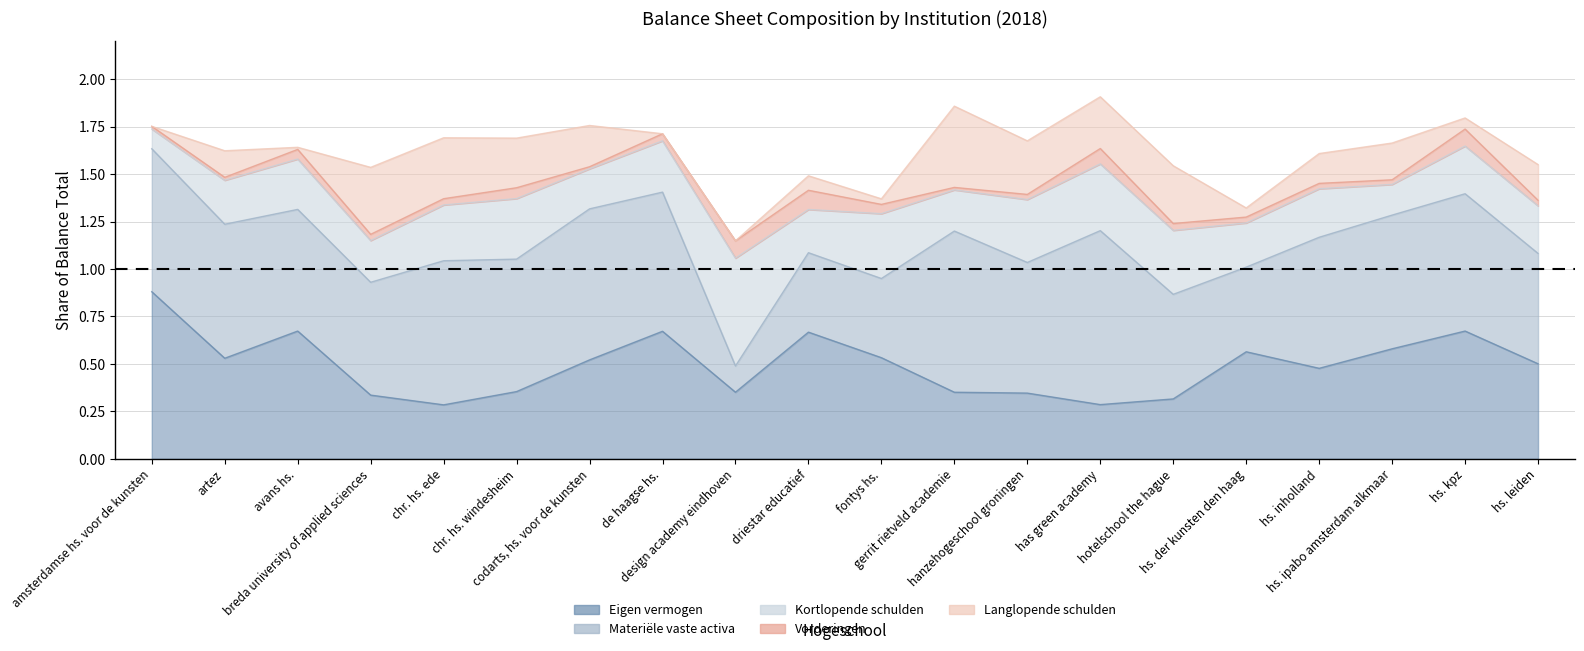

What is the label of the 6th point from the right?

hotelschool the hague